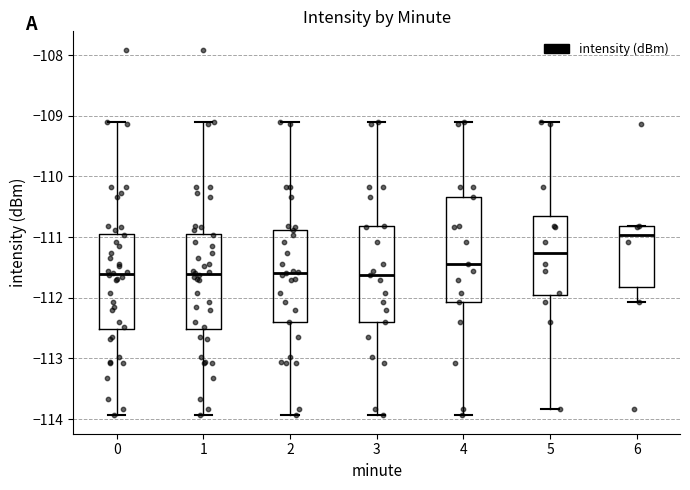

Reading left to right, transcribe this box plot: for each box, give where its median line is, the range the box spans, and where its two whiskers end, as read against the y-axis. The values are not printed on the chart, so give them approximately, as read against the axis.

0: median -111.6, box -112.5 to -110.9, whiskers -113.9 to -109.1
1: median -111.6, box -112.5 to -110.9, whiskers -113.9 to -109.1
2: median -111.6, box -112.4 to -110.9, whiskers -113.9 to -109.1
3: median -111.6, box -112.4 to -110.8, whiskers -113.9 to -109.1
4: median -111.4, box -112.1 to -110.3, whiskers -113.9 to -109.1
5: median -111.3, box -112.0 to -110.7, whiskers -113.8 to -109.1
6: median -111.0, box -111.8 to -110.8, whiskers -112.1 to -110.8